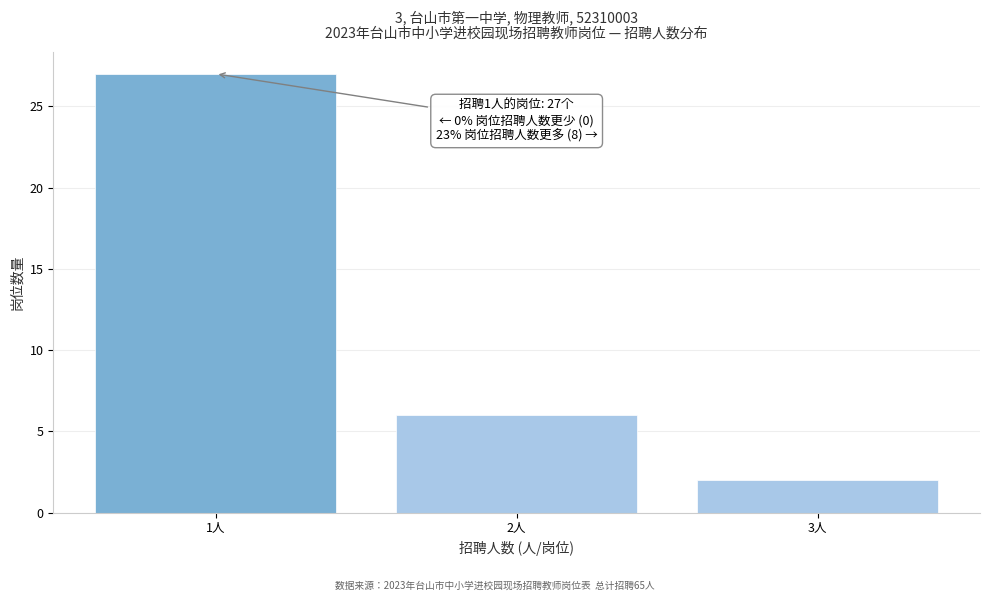

Over which range of the x-axis is the bar tallest?

0.5 to 1.5